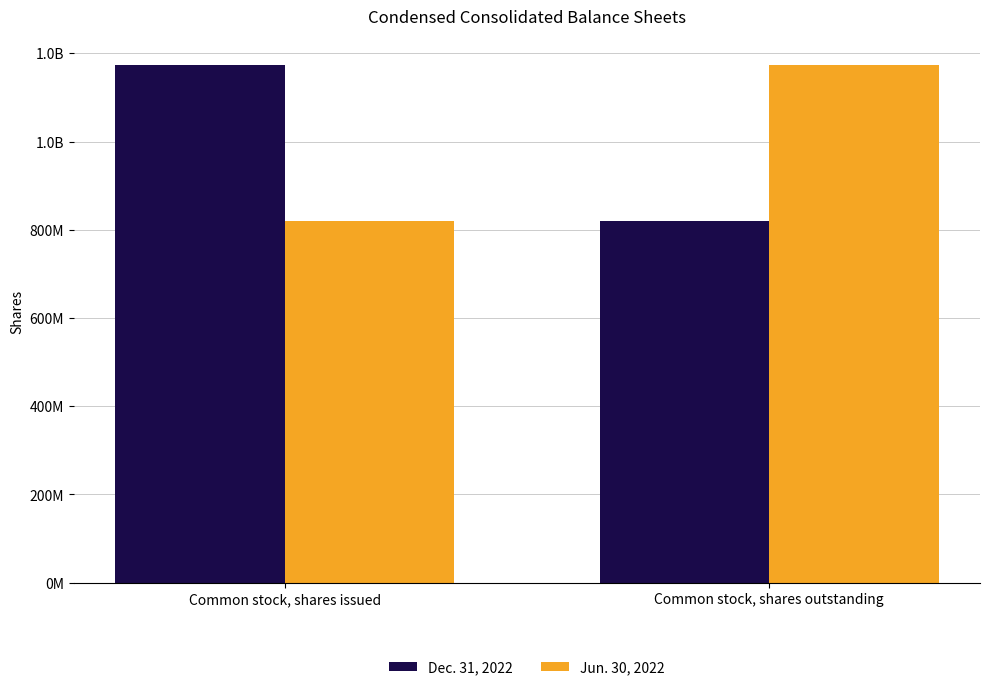

At Common stock, shares outstanding, list the series in order from largest to smallest.

Jun. 30, 2022, Dec. 31, 2022